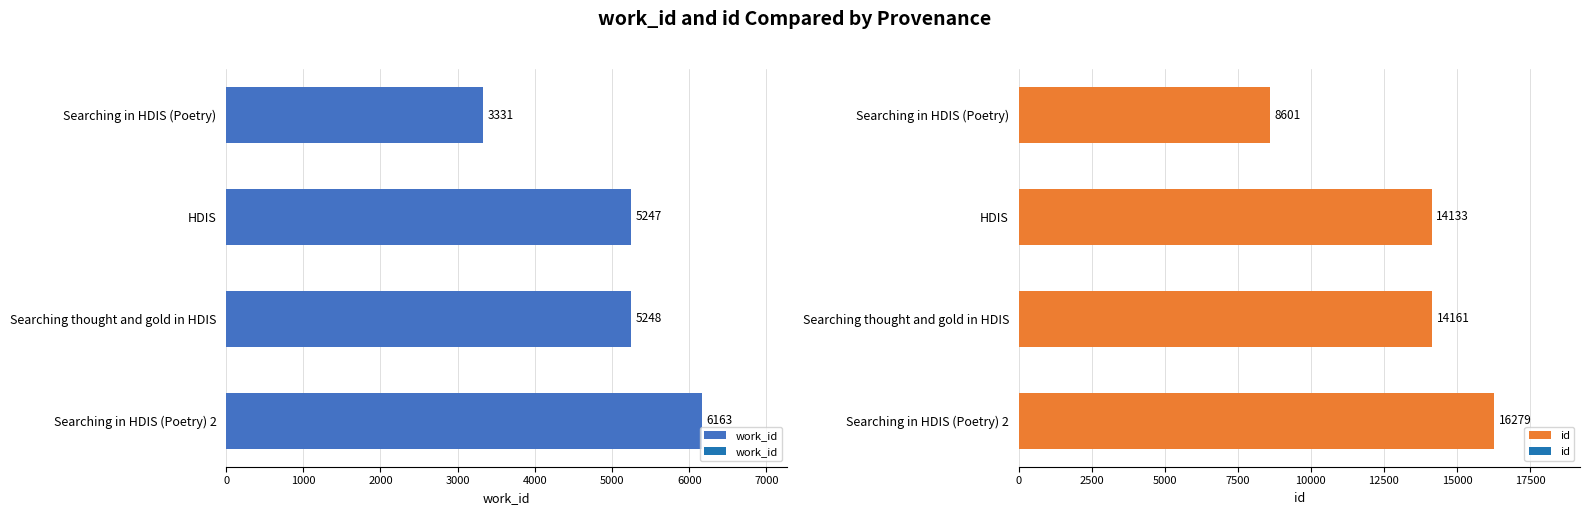

At which label does work_id reach its minimum?

Searching in HDIS (Poetry)